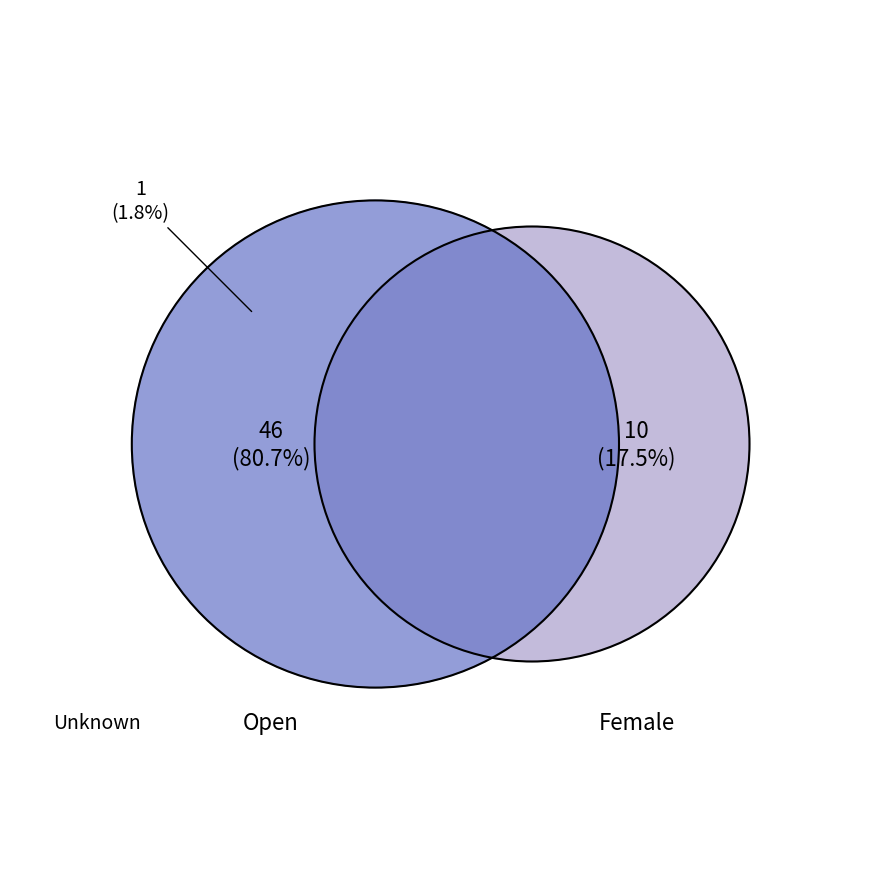

What is the smallest slice in the pie chart?

Unknown